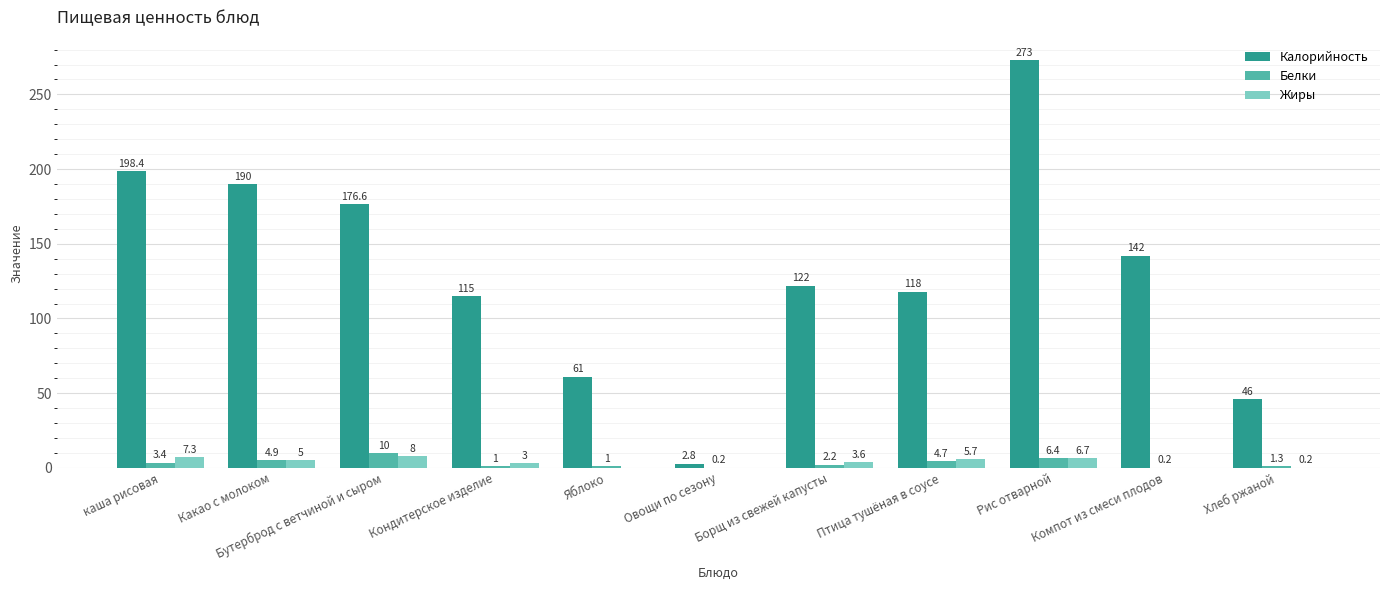

Between каша рисовая and Яблоко, which series saw the biggest shift?

Калорийность